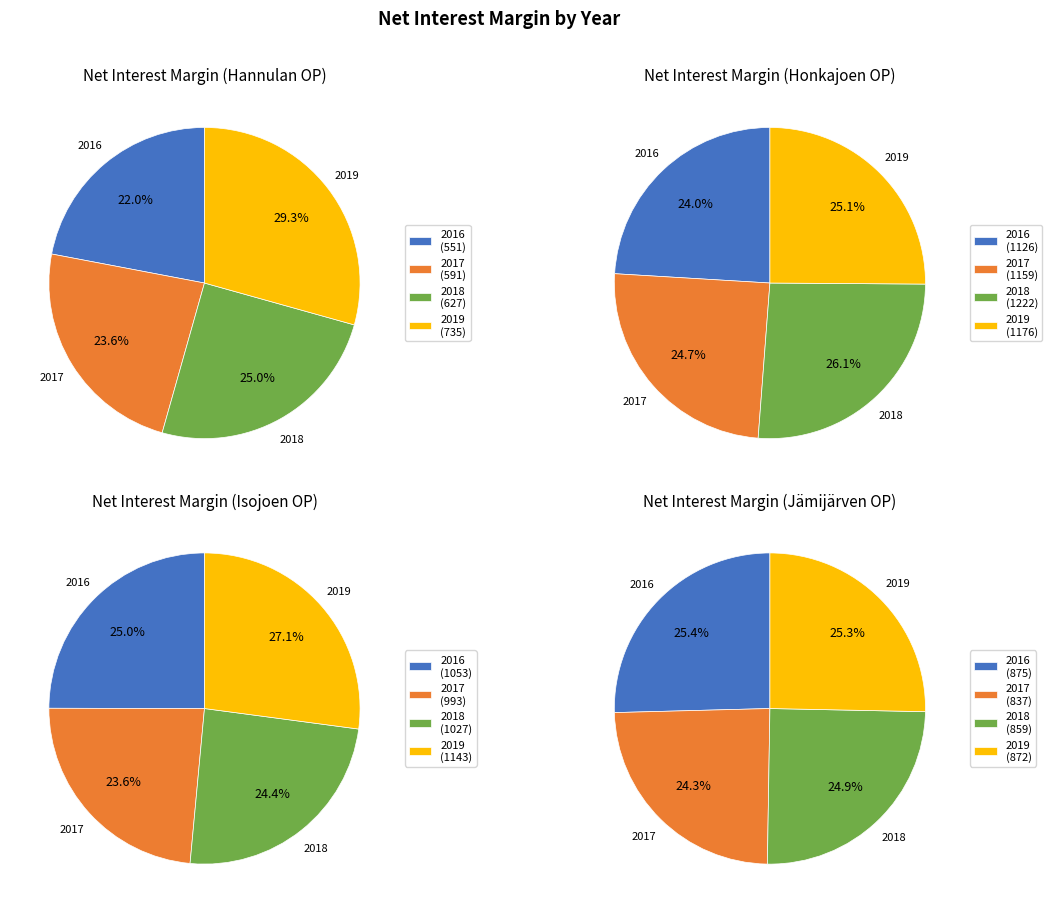

Does 2016 represent more than half of the total?

No